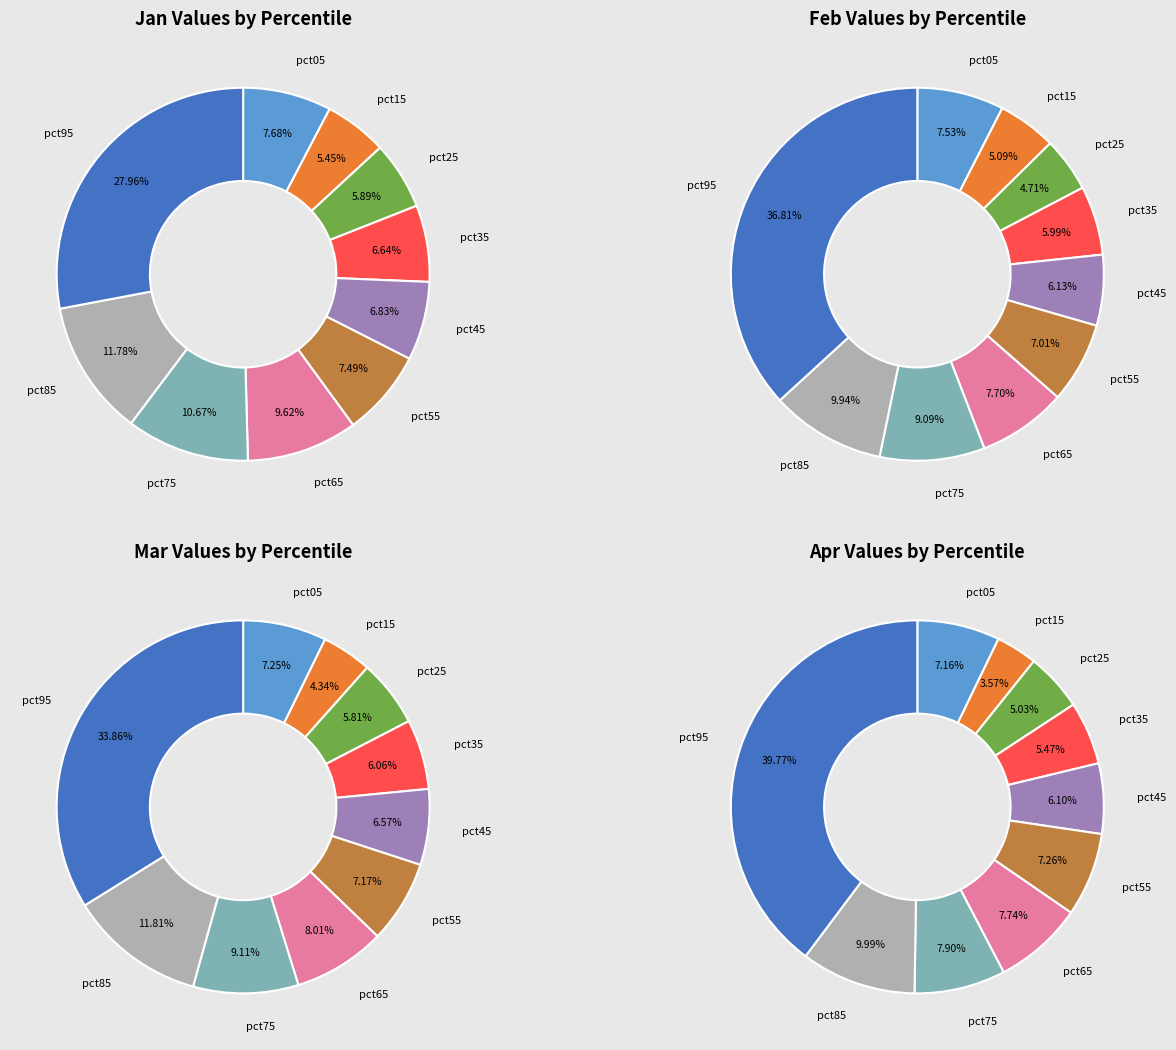

What percentage is the apr slice, to the nearest percent?

6%